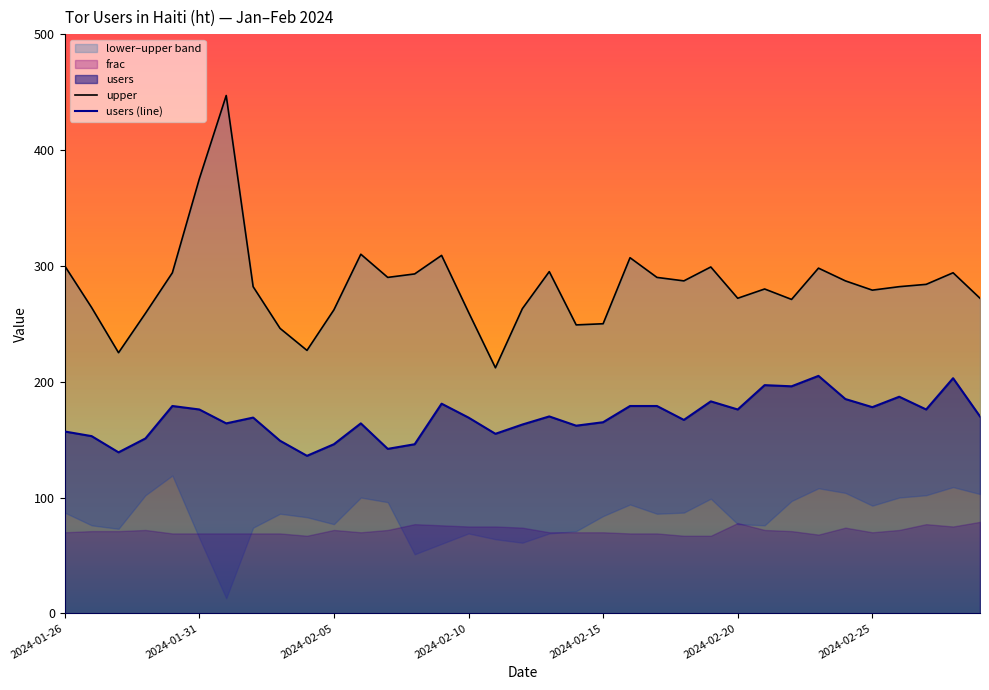

What is the minimum value for users (line)?

136